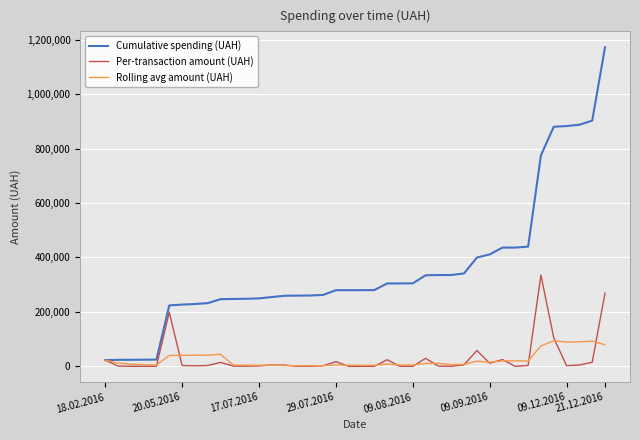

Which series has the largest range (max minus min)?

Cumulative spending (UAH)